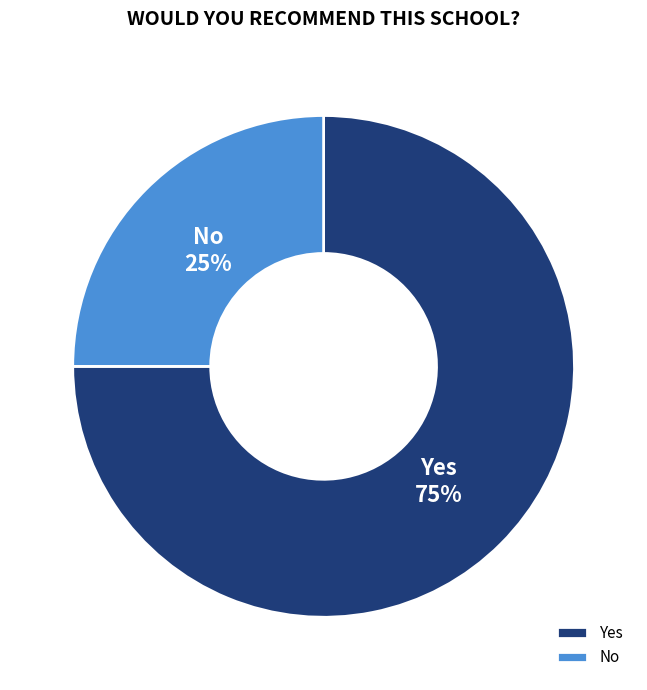

To the nearest percent, what is the difference between the largest and smallest slice percentages?

50%